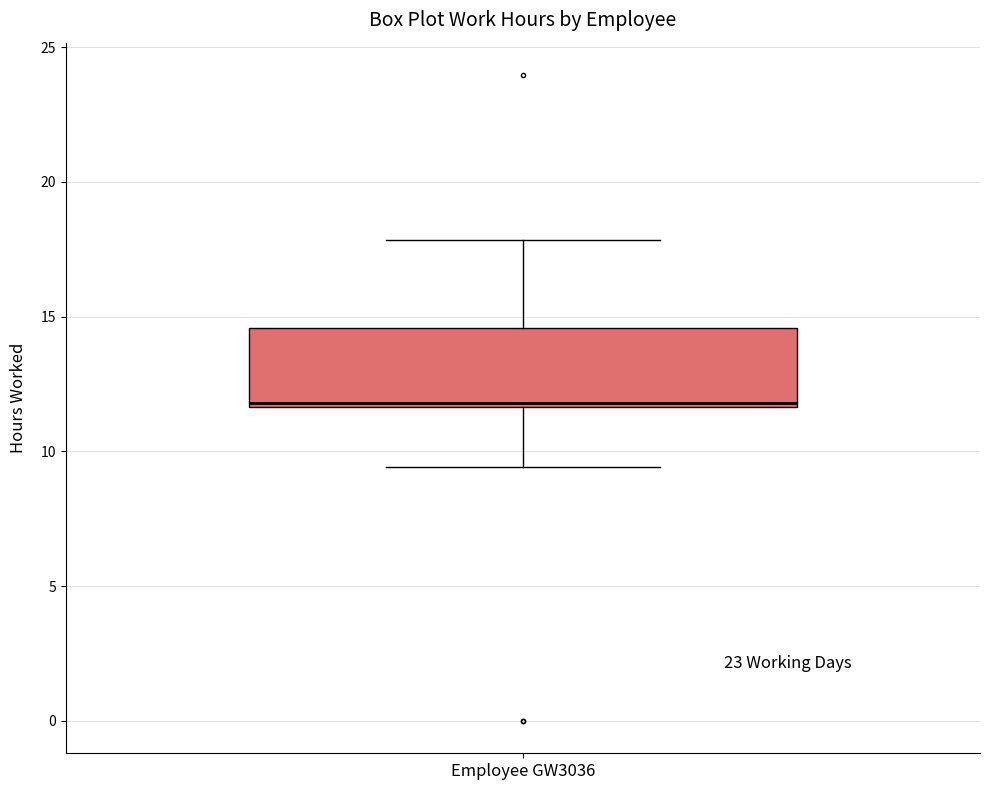

Read this box plot against the y-axis: the position of the median line, the range covered by the box, and the ends of both whiskers. The values are not printed on the chart, so give them approximately, as read against the axis.

median 12.0, box 11.5 to 14.5, whiskers 9.5 to 18.0